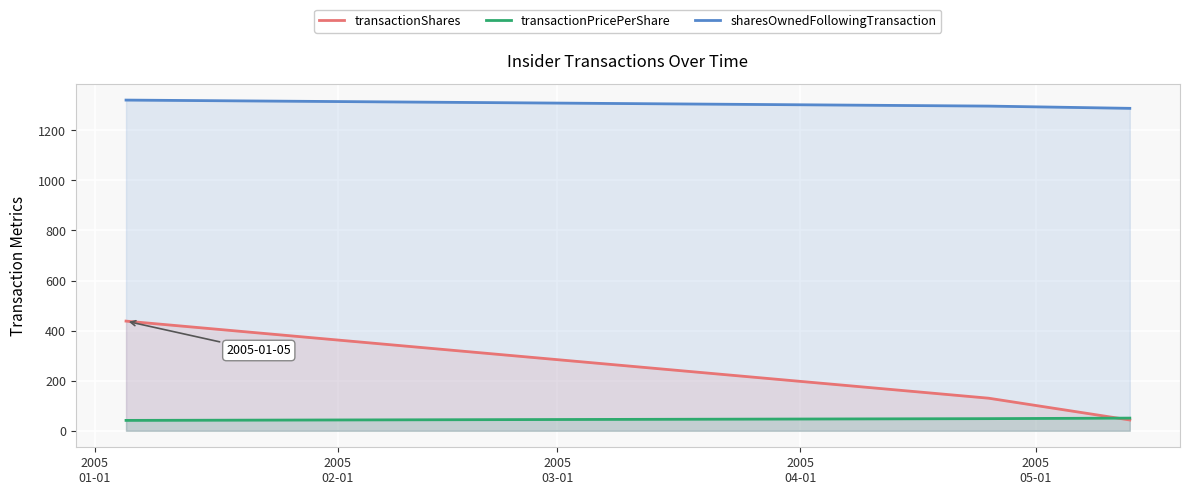

What is the lowest value of the sharesOwnedFollowingTransaction series?

1288.0